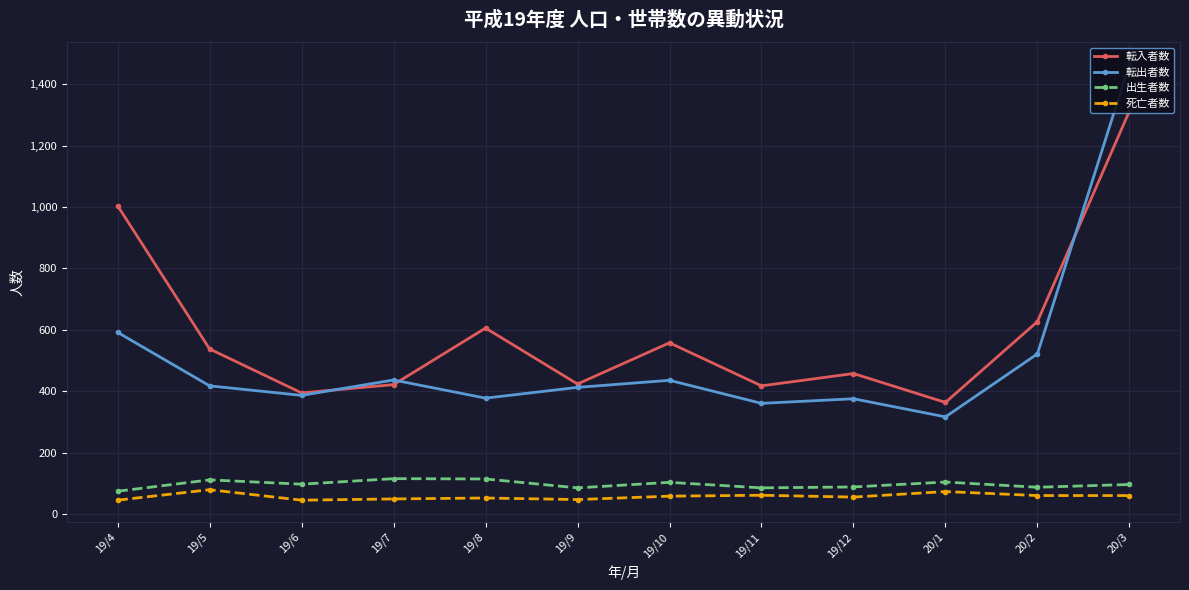

At which label does 出生者数 first exceed 98?

19/5